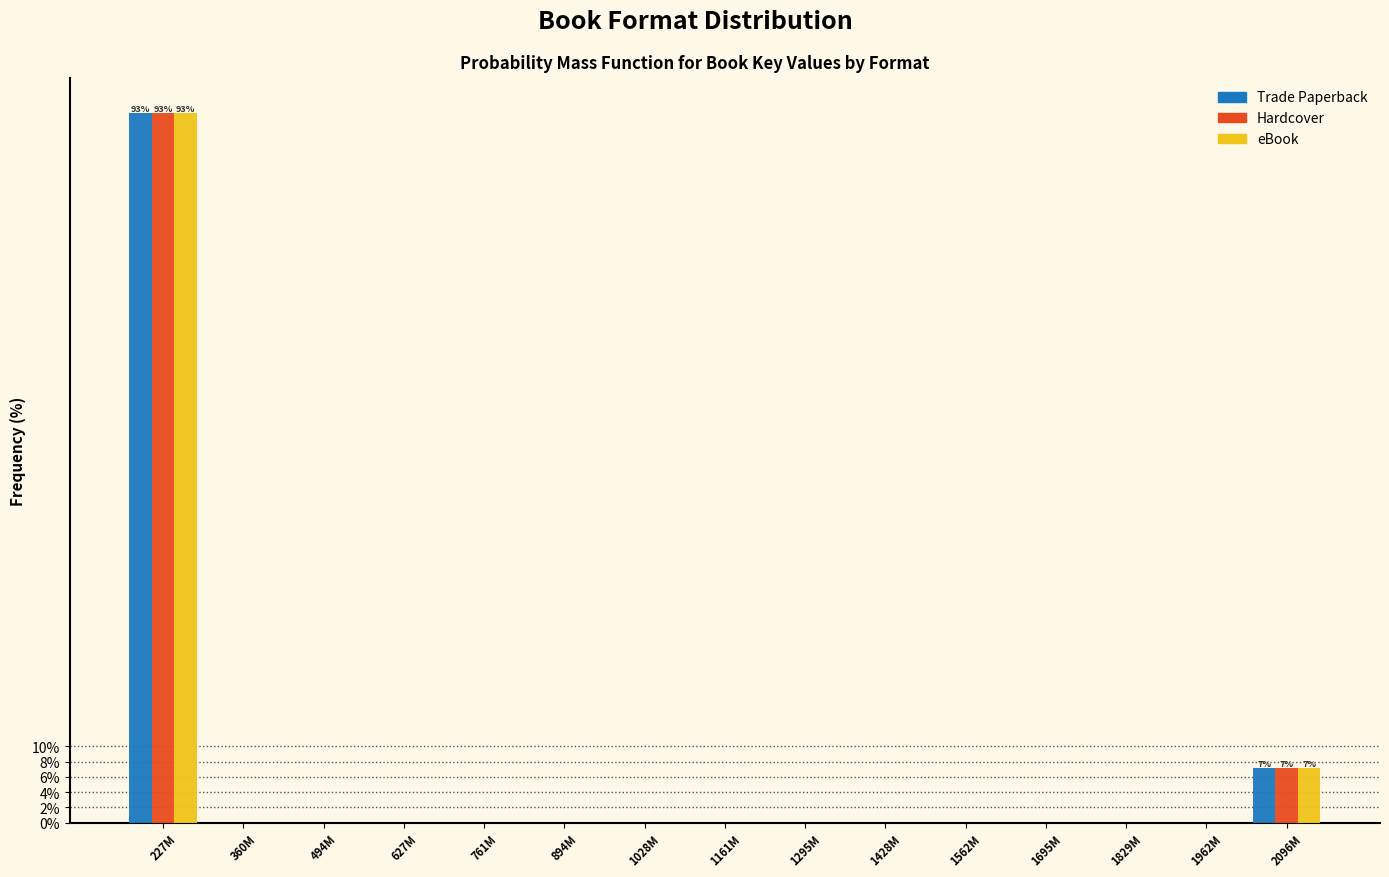

True or false: eBook has a value of -48.2 at 1829M.

False